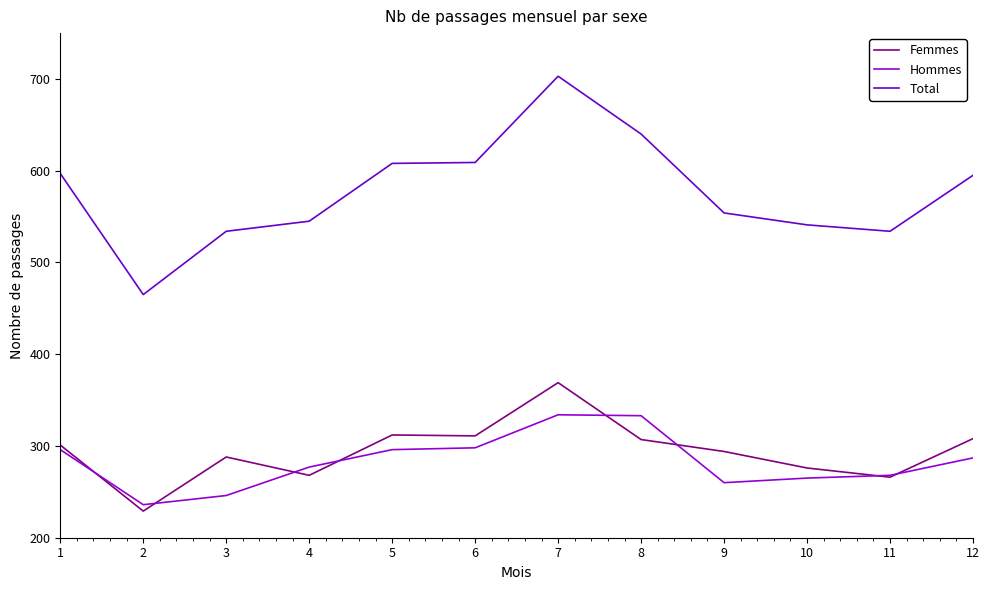

Count the number of categories in the chart.

12